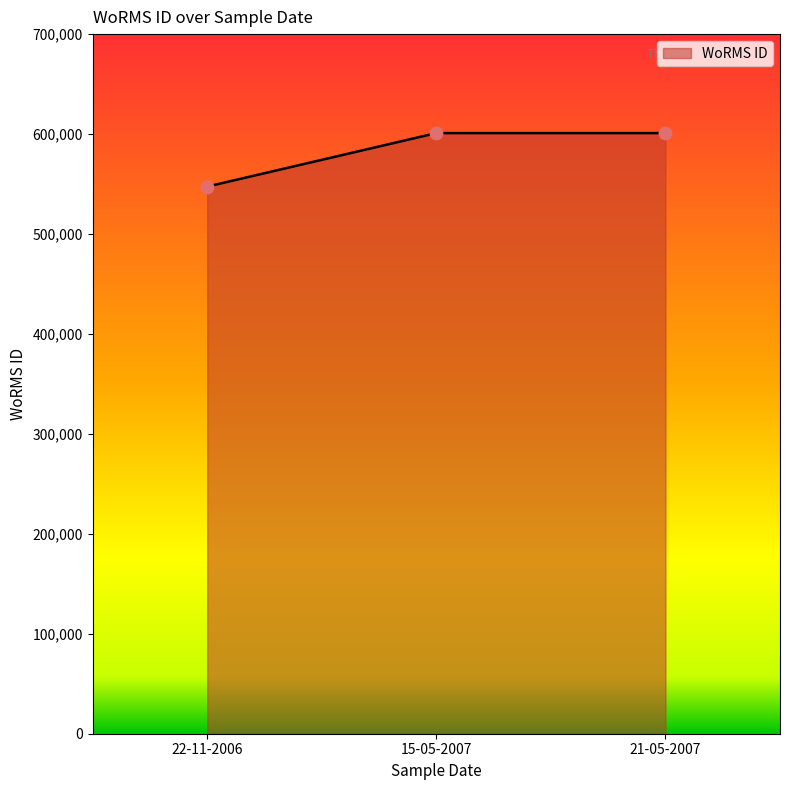

Which has a higher value, 22-11-2006 or 15-05-2007?

15-05-2007